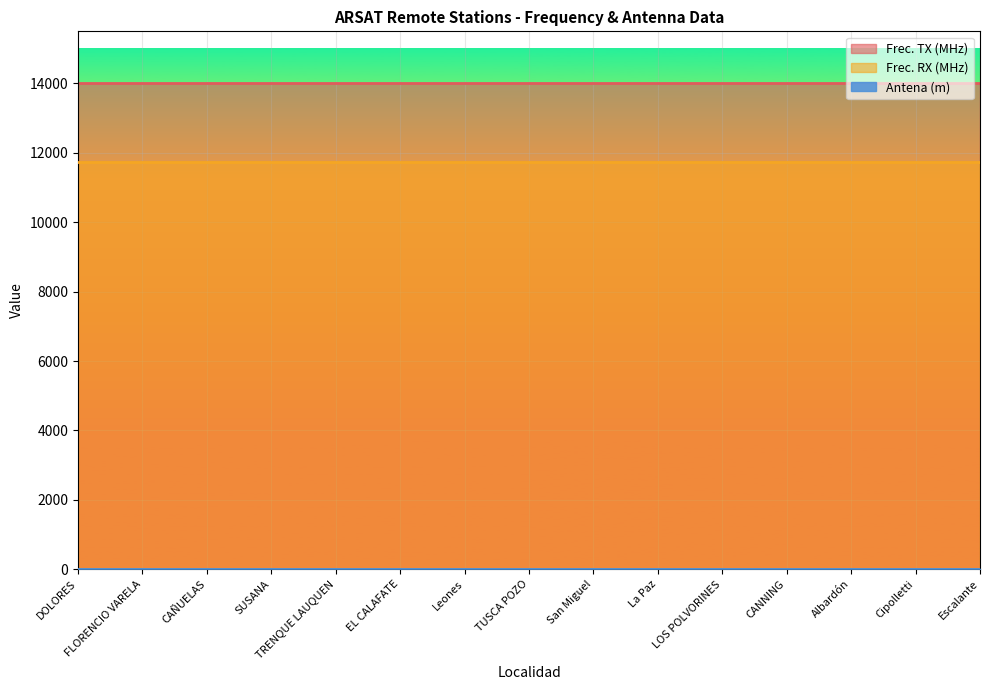

What is the label of the 10th point from the right?

EL CALAFATE